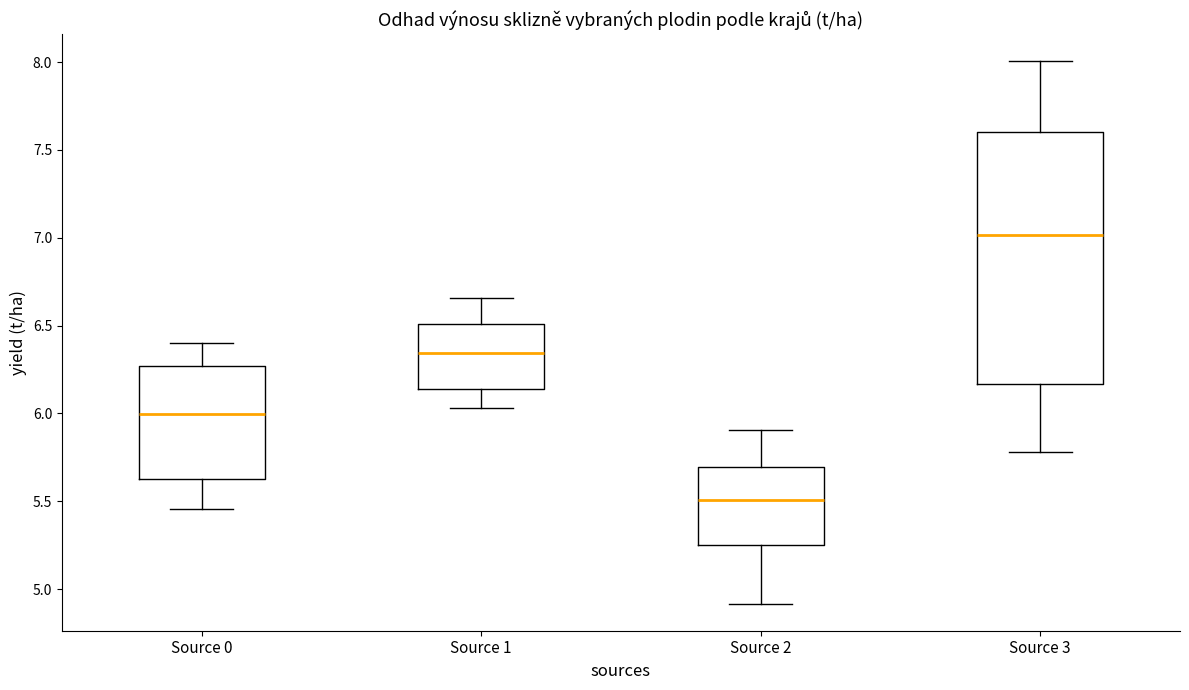

Comparing the boxes themselves (not the whiskers), which one is the tallest?

Source 3